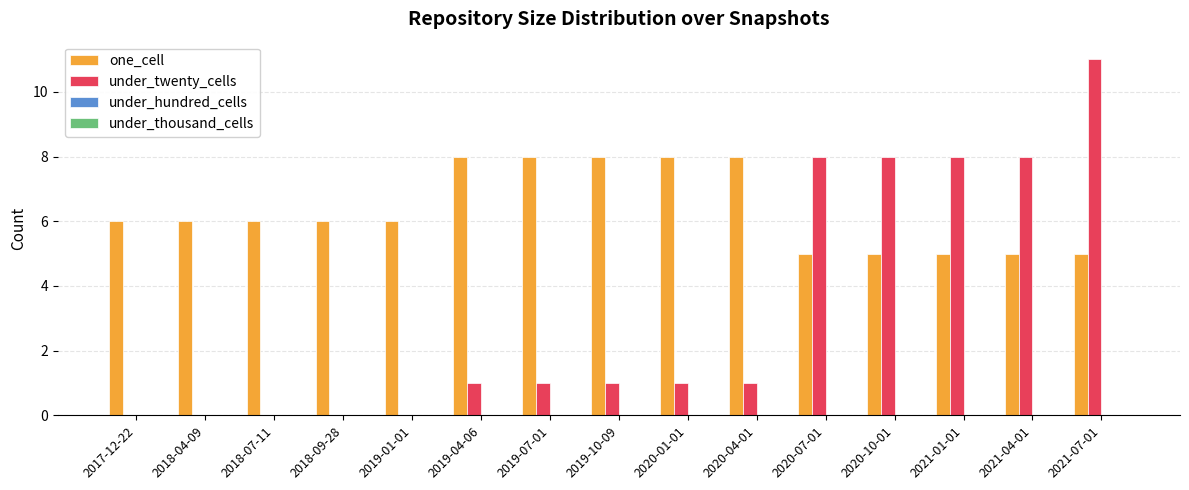

Reading left to right, transcribe all the data shown in this chart.

one_cell: 2017-12-22=6	2018-04-09=6	2018-07-11=6	2018-09-28=6	2019-01-01=6	2019-04-06=8	2019-07-01=8	2019-10-09=8	2020-01-01=8	2020-04-01=8	2020-07-01=5	2020-10-01=5	2021-01-01=5	2021-04-01=5	2021-07-01=5
under_twenty_cells: 2017-12-22=0	2018-04-09=0	2018-07-11=0	2018-09-28=0	2019-01-01=0	2019-04-06=1	2019-07-01=1	2019-10-09=1	2020-01-01=1	2020-04-01=1	2020-07-01=8	2020-10-01=8	2021-01-01=8	2021-04-01=8	2021-07-01=11